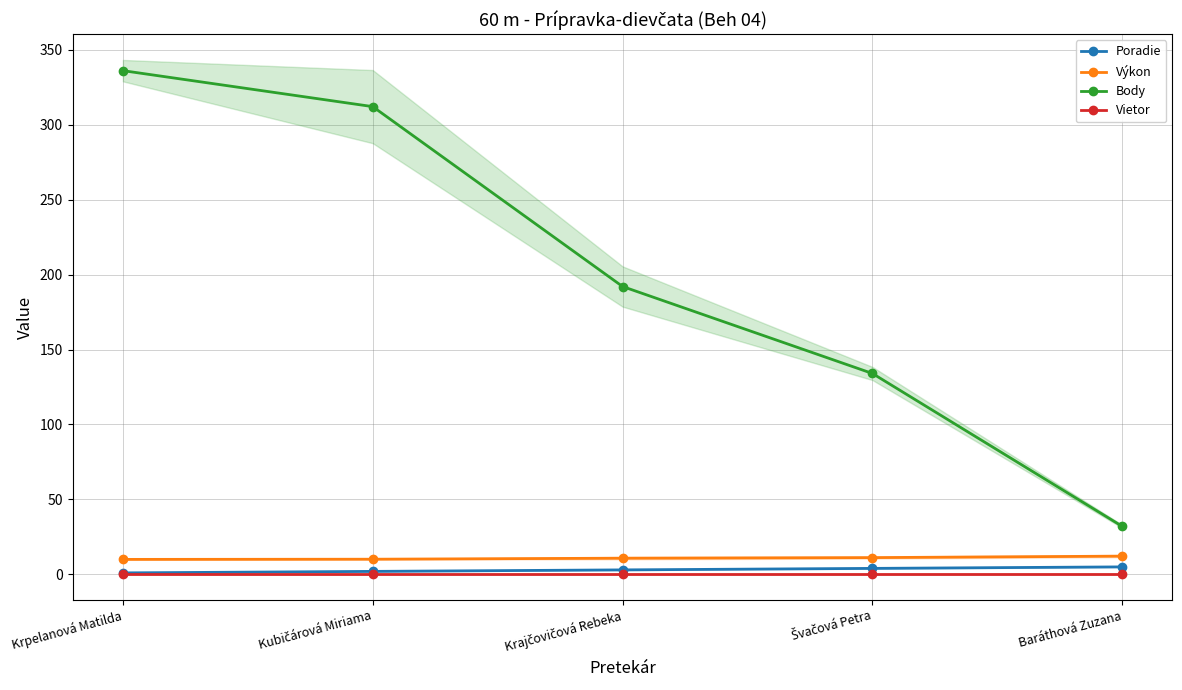

At Baráthová Zuzana, list the series in order from smallest to largest.

Vietor, Poradie, Výkon, Body